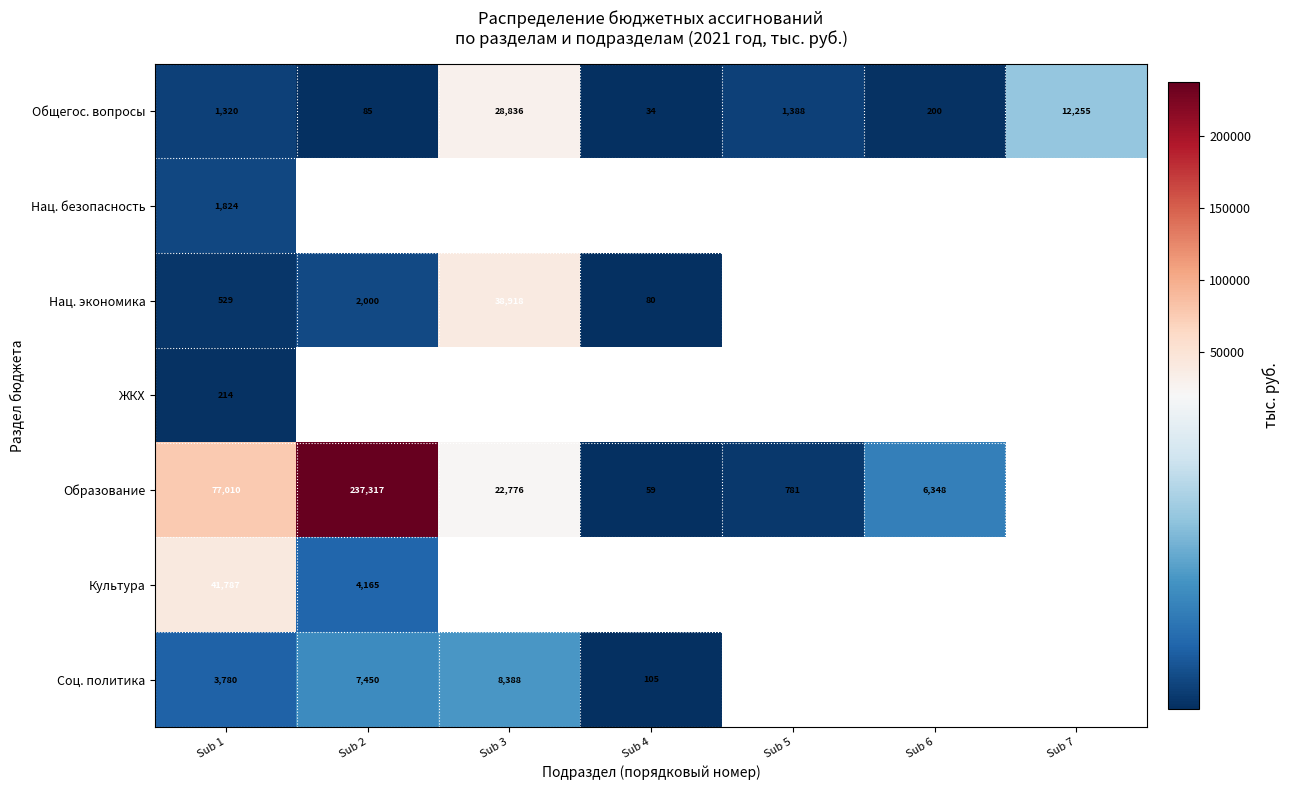

What is the difference between the Соц. политика values at Sub 1 and Sub 4?

3675.0